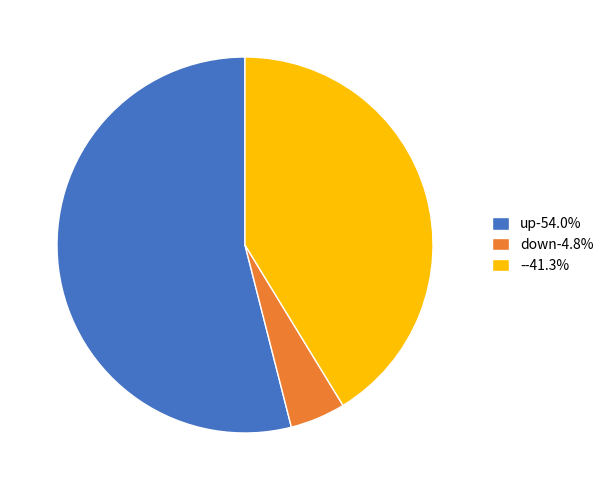

Which category has the biggest portion of the pie?

up